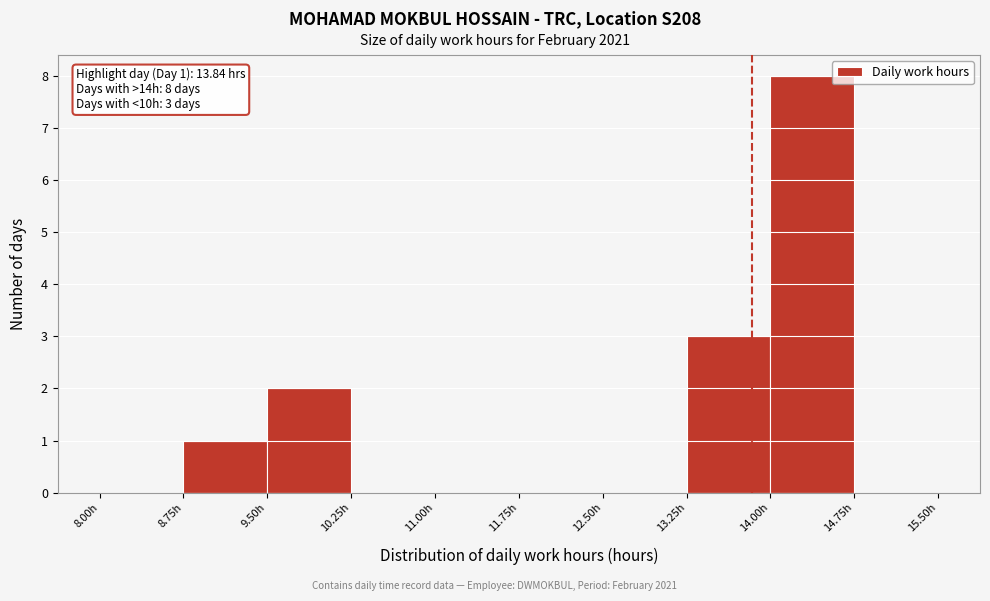

Which range on the x-axis has the tallest bar?

14.00 to 14.75